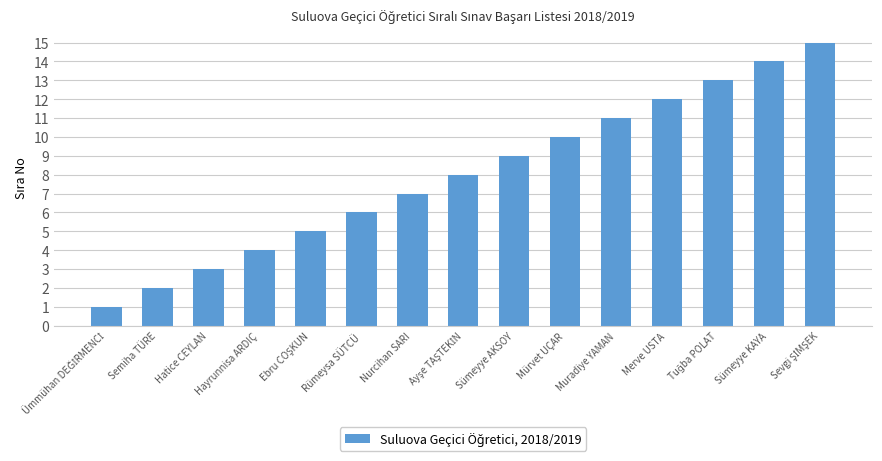

How many data points are less than 8?

7